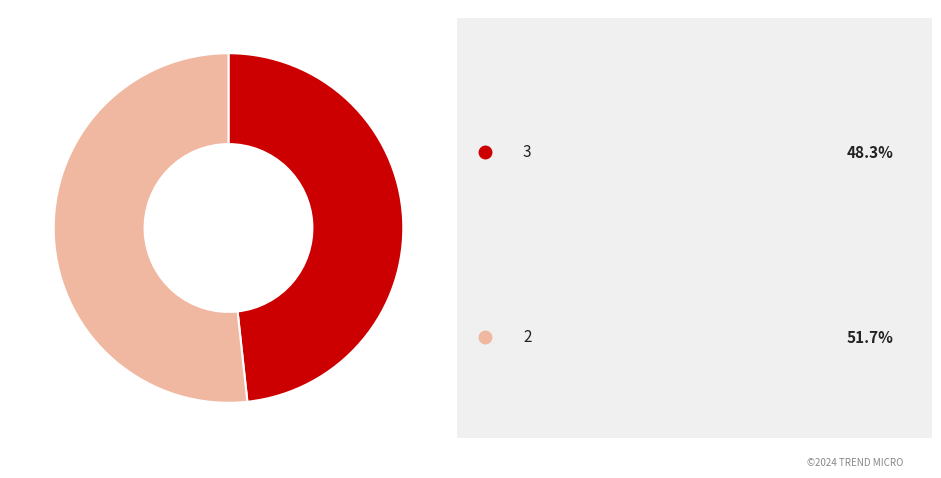

Does any single category account for the majority?

Yes